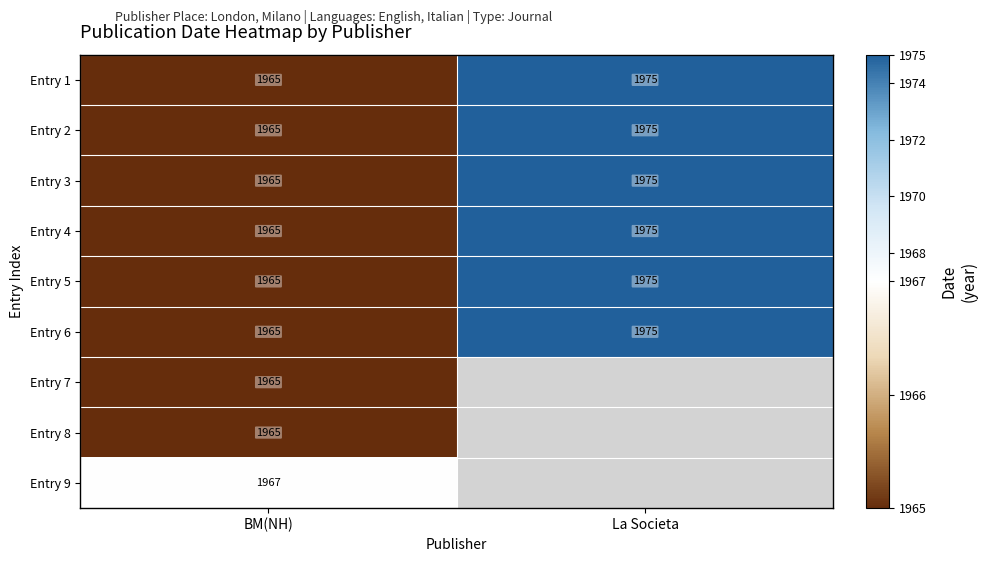

What is the total value across all series at BM(NH)?

17687